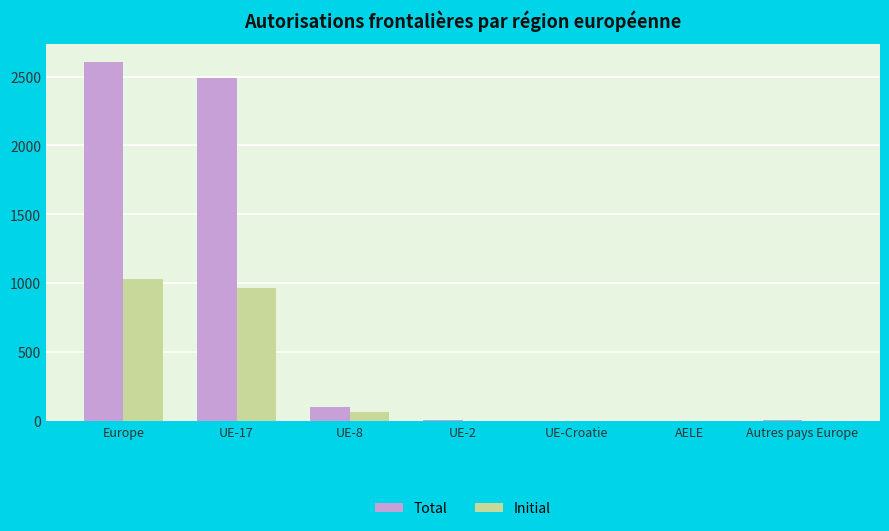

What is the maximum value for Total?

2608